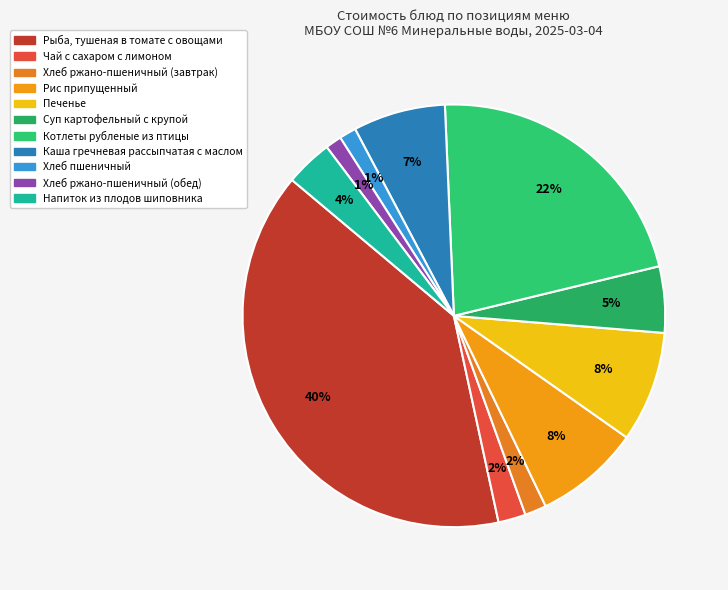

What is the total percentage of Хлеб пшеничный and Рыба, тушеная в томате с овощами?

40.8%